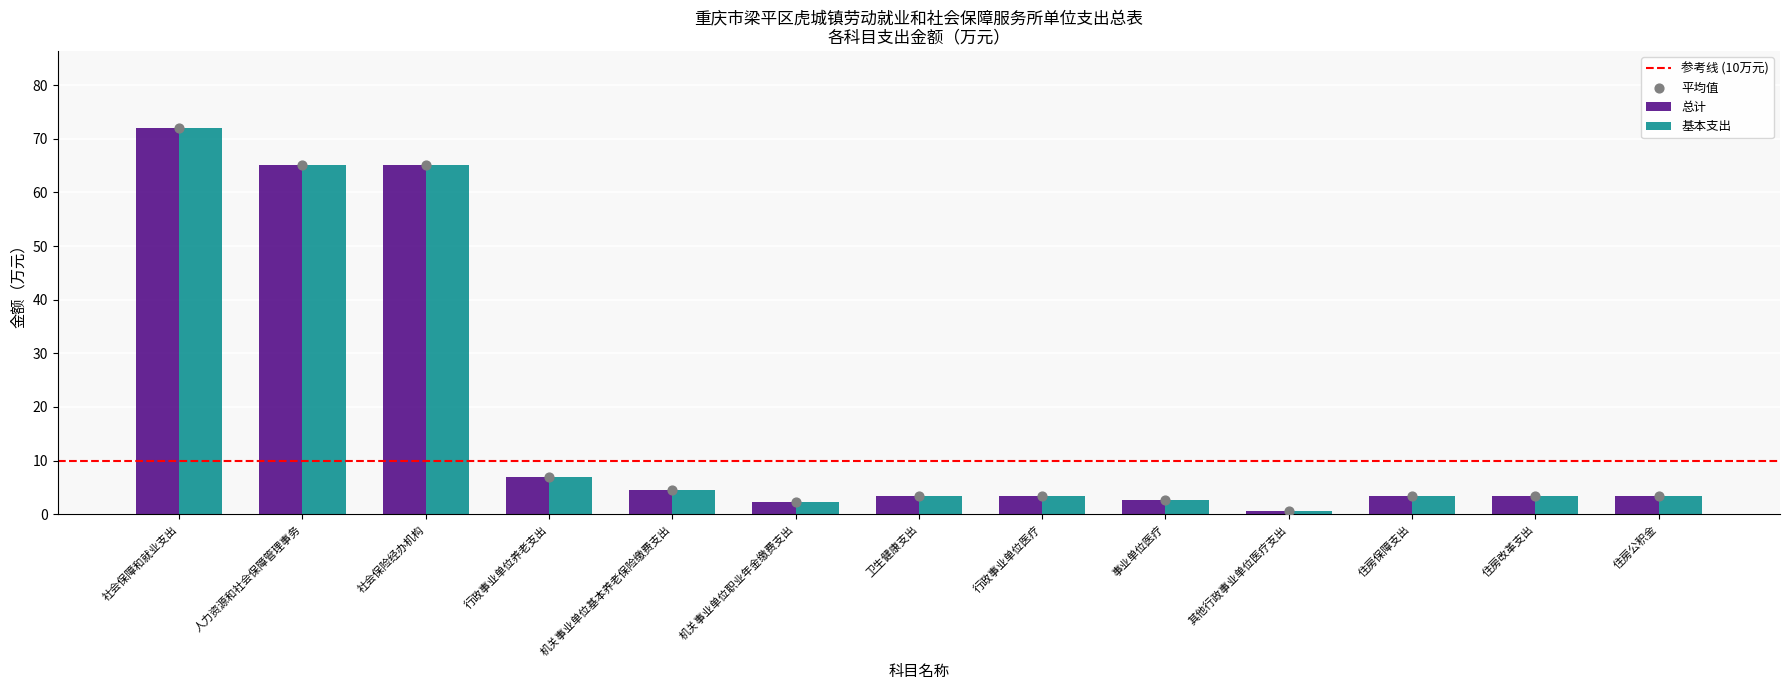

Which series has the largest total across all categories?

总计